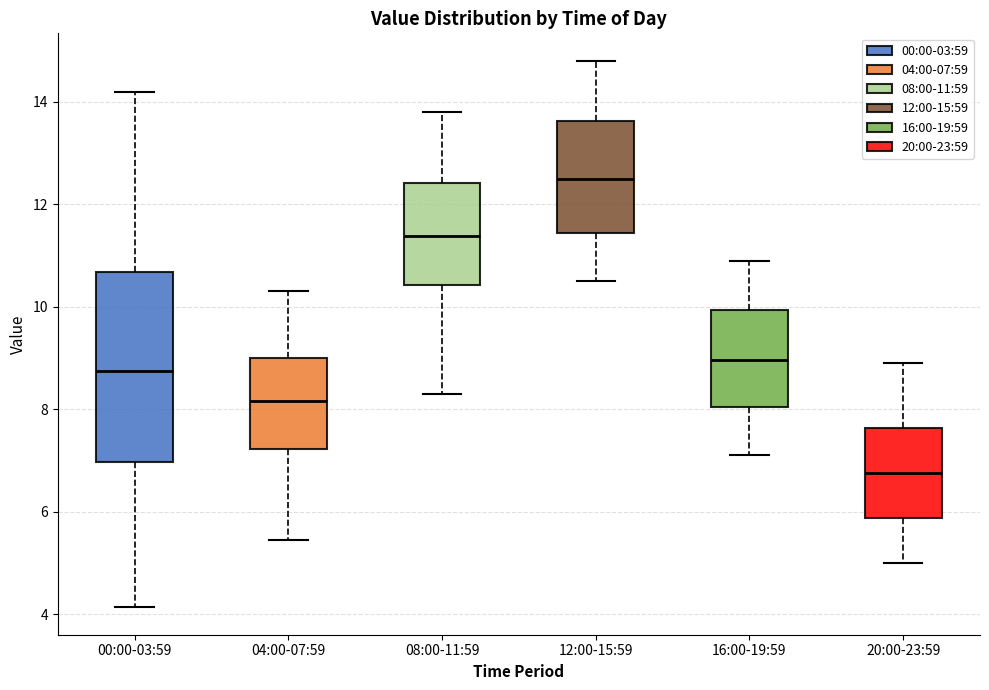

Comparing the boxes themselves (not the whiskers), which one is the tallest?

00:00-03:59